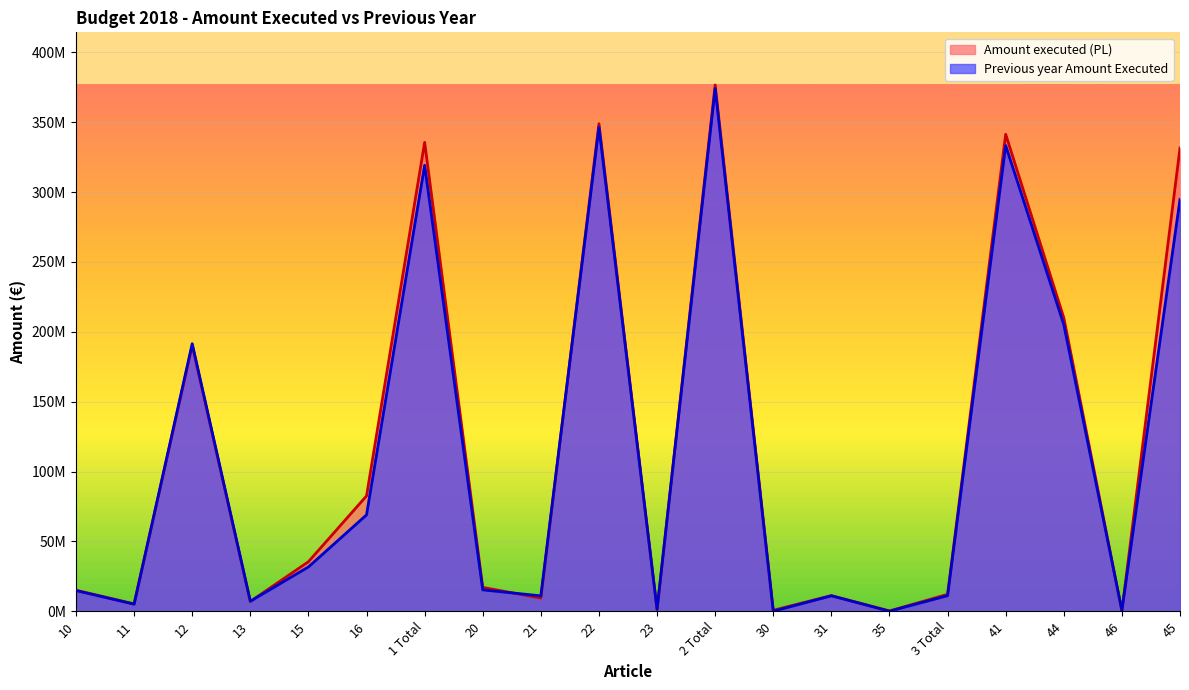

At which category does Amount executed (PL) reach its first local peak?

12